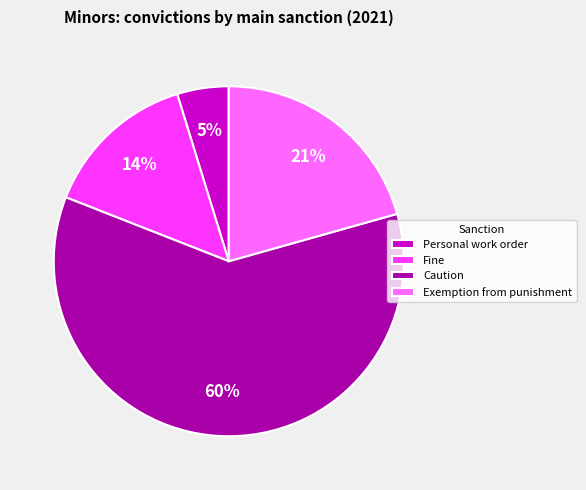

Between Exemption from punishment and Personal work order, which is larger?

Exemption from punishment